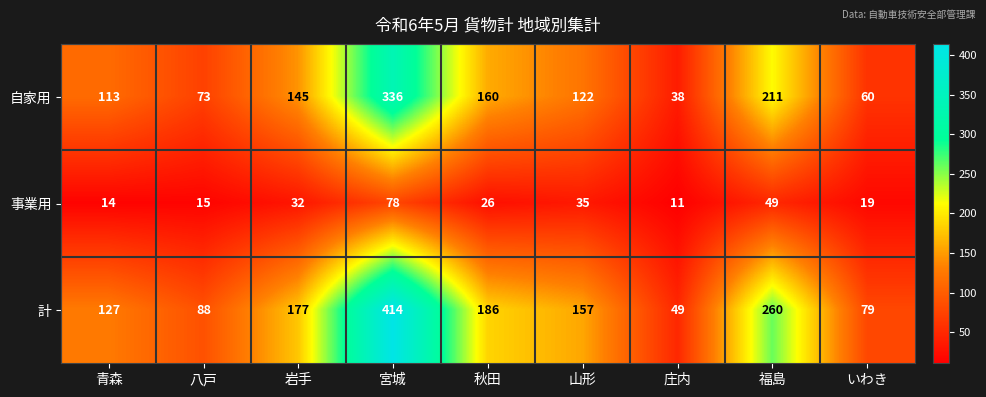

At which category is the sum across all series the highest?

宮城